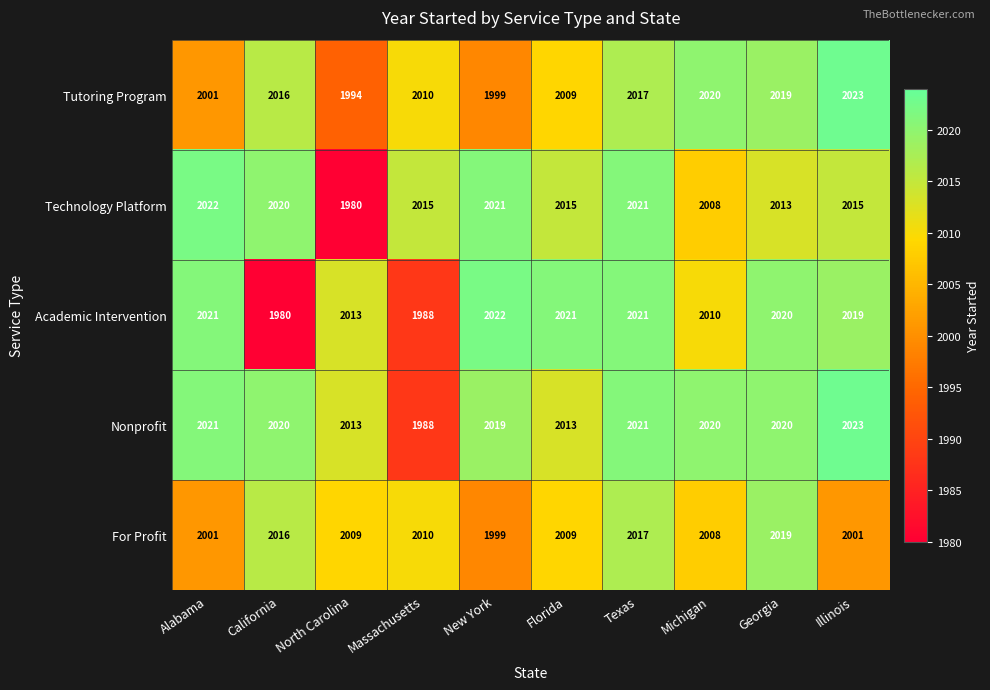

What is the sum of the Technology Platform values at North Carolina and Michigan?

3988